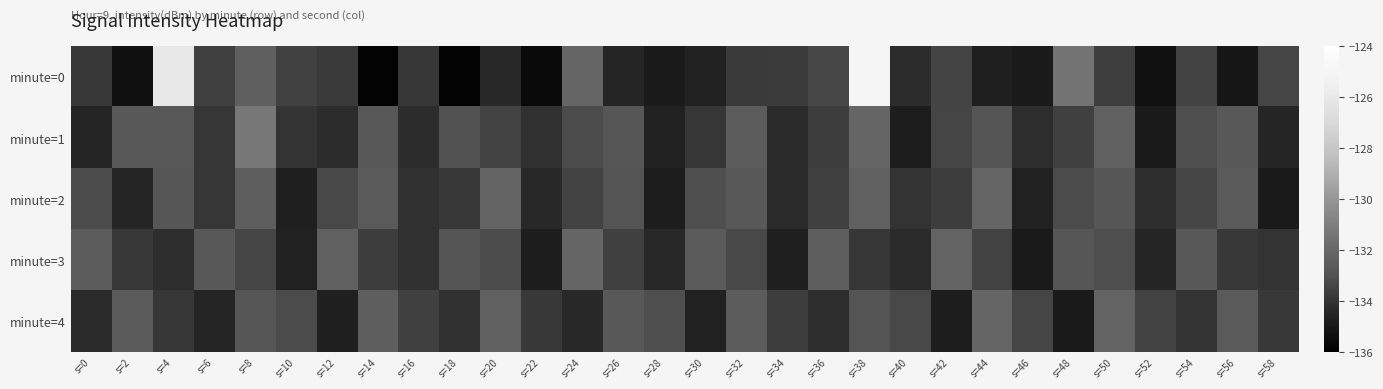

At which category is the sum across all series the highest?

s=38